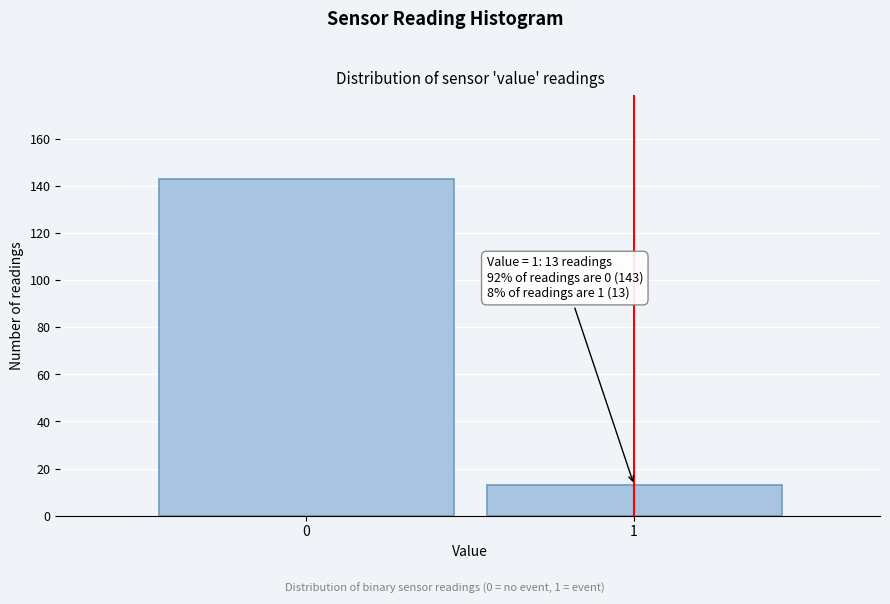

Reading right to left, list all the values displayed in this chart.

13	143